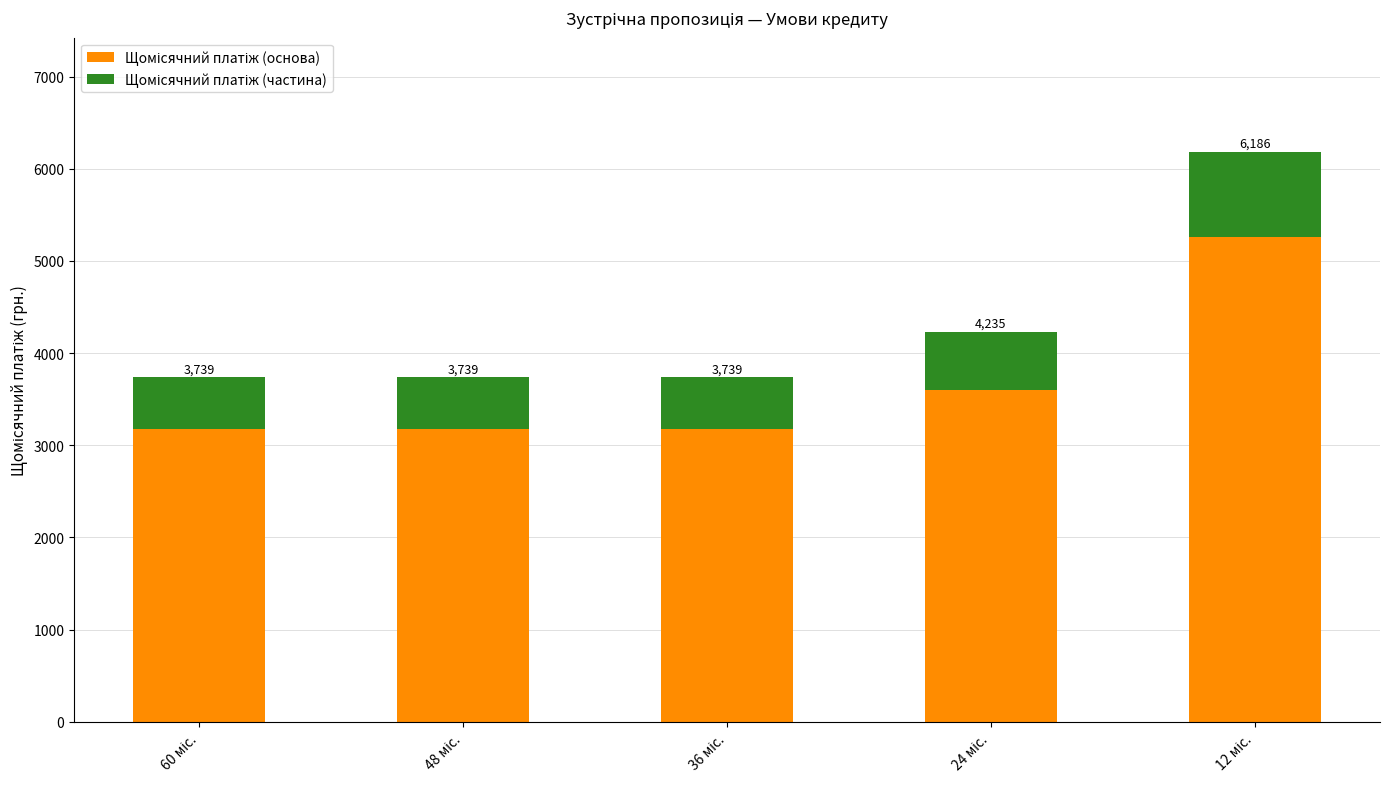

Are the bars grouped side by side (vs. stacked)?

No